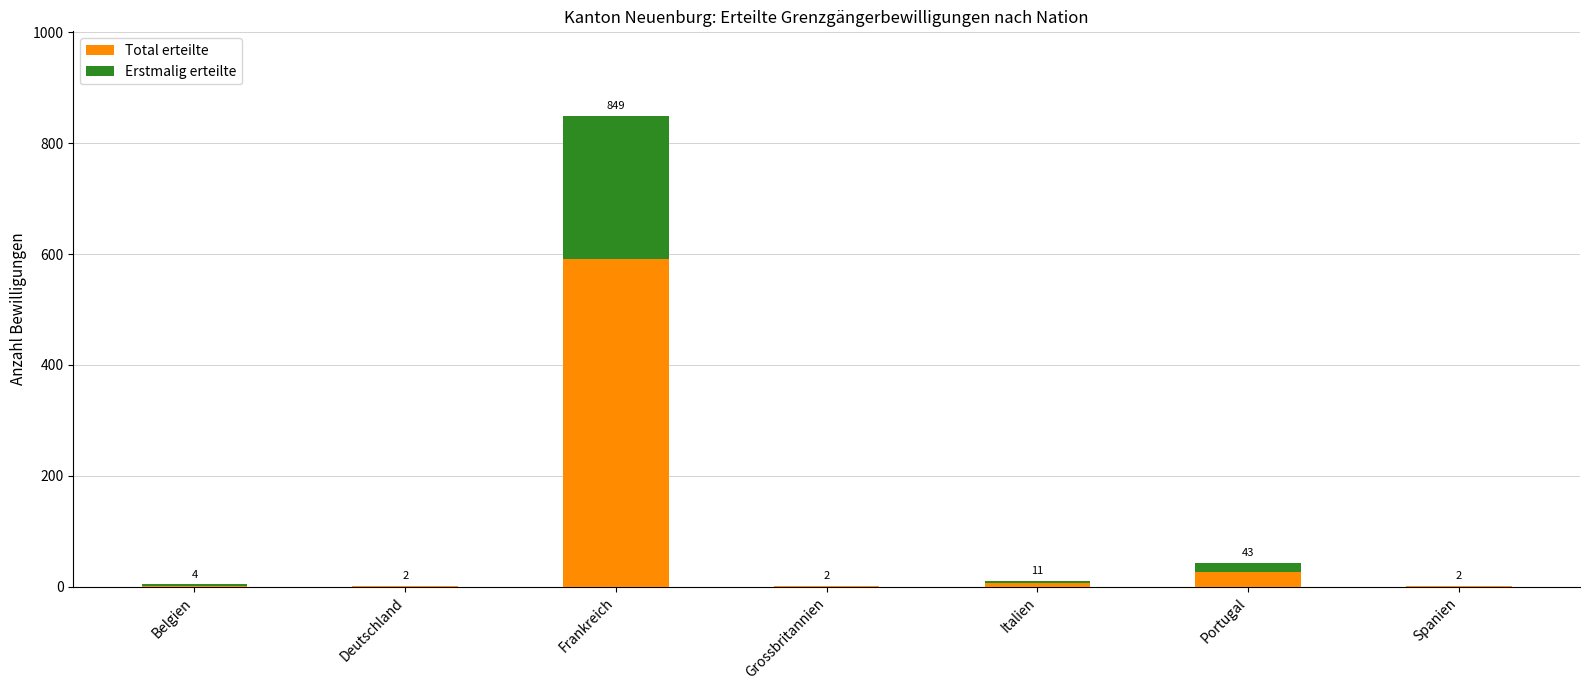

At which category is the sum across all series the highest?

Frankreich